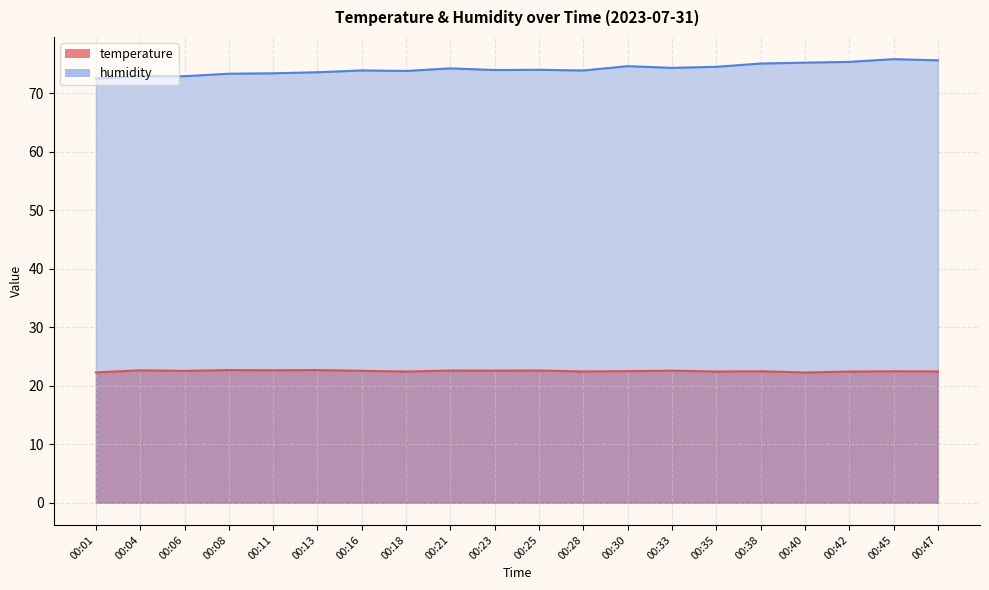

Which series has the widest spread of values?

humidity